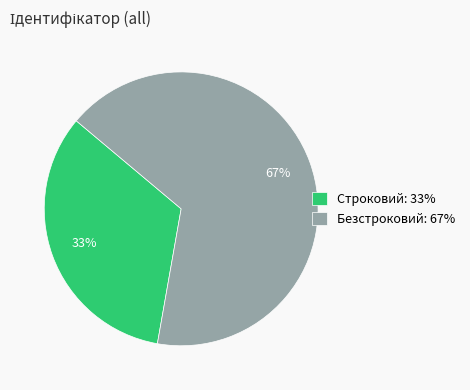

The Строковий: 33% slice represents 22% of the pie. True or false?

False